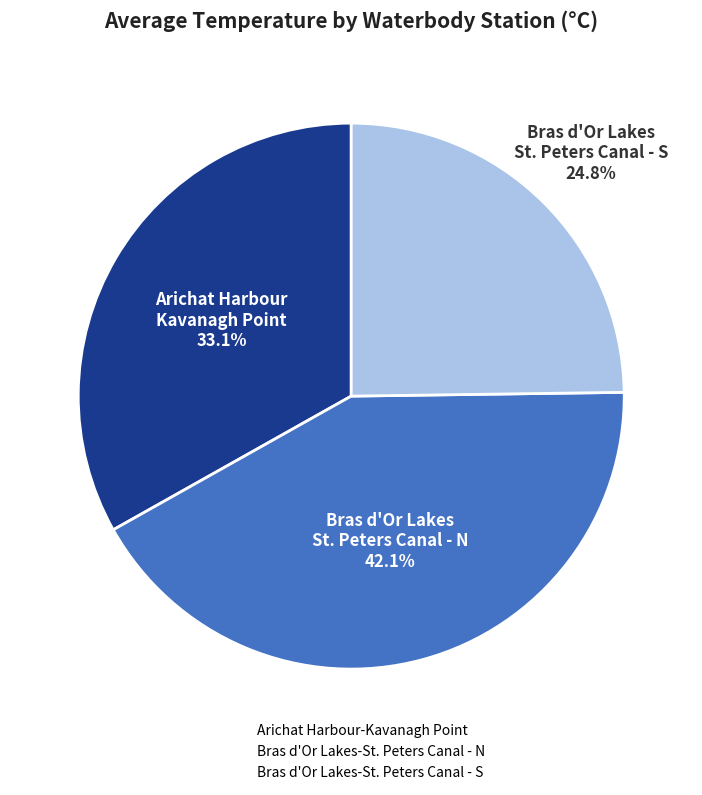

Count the number of slices in the pie.

3